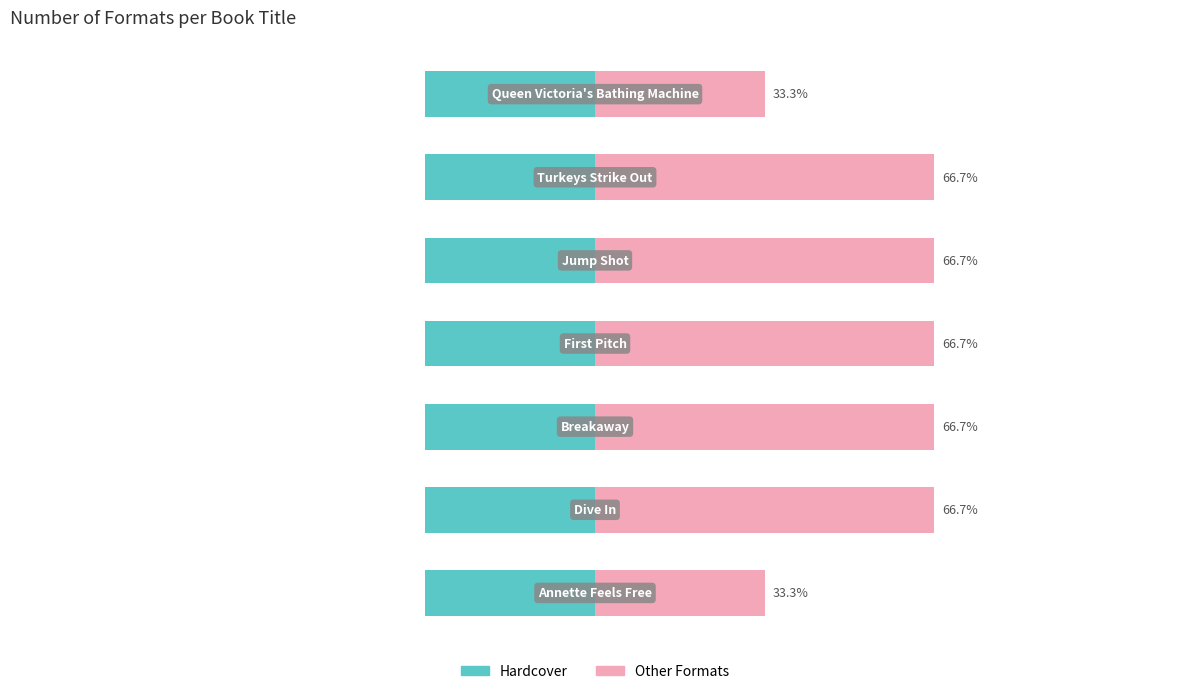

Is the value of Other Formats at 2 greater than the value of Hardcover at 6?

Yes